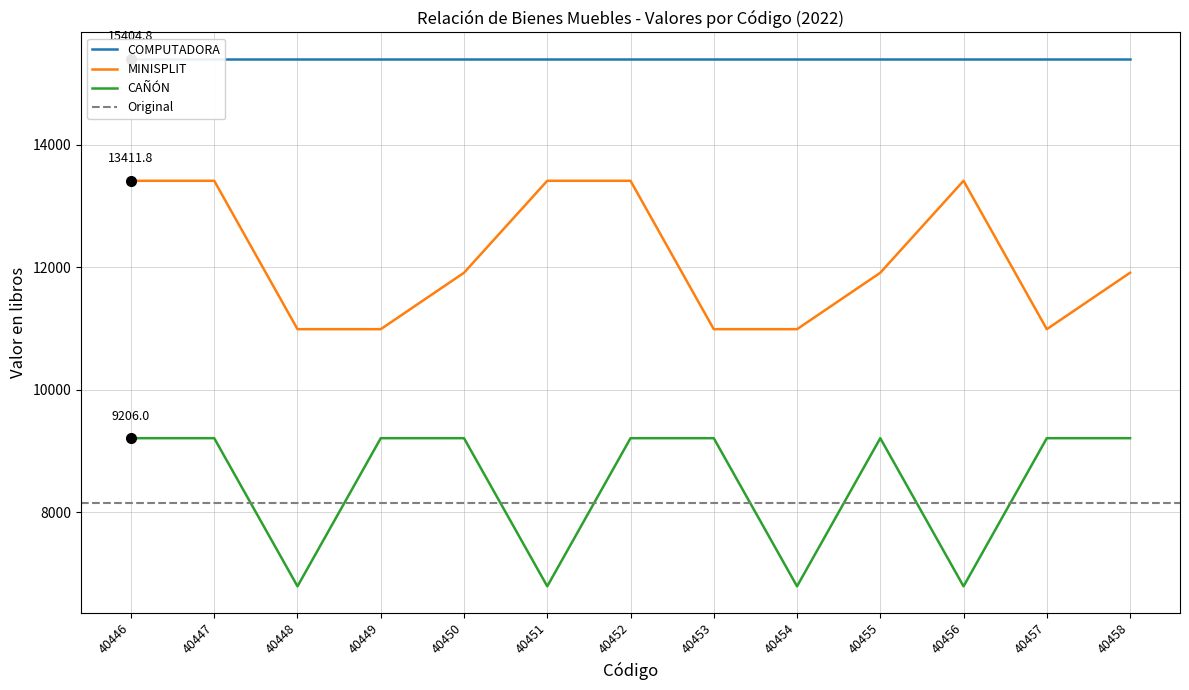

What is the lowest value of the MINISPLIT series?

10987.0